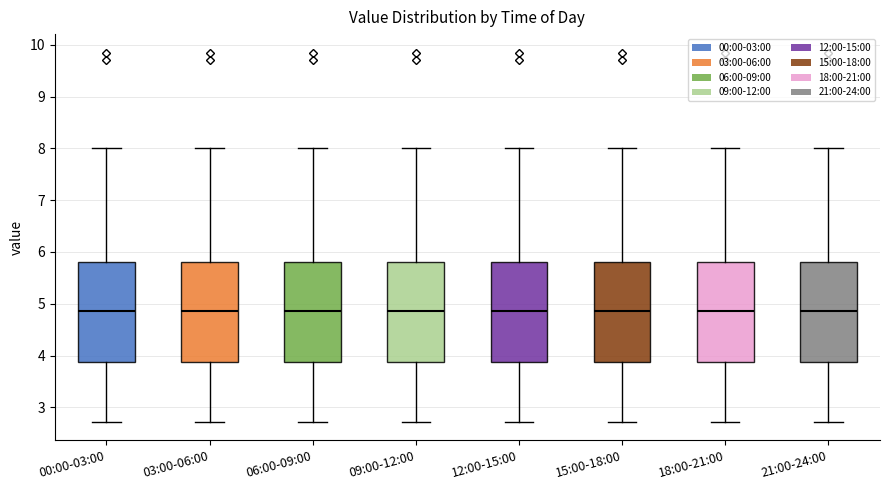

Reading left to right, read every box against the y-axis: the position of its median line, the range the box covers, and the ends of its whiskers. The values are not printed on the chart, so give them approximately, as read against the axis.

00:00-03:00: median 4.9, box 3.9 to 5.8, whiskers 2.7 to 8.0
03:00-06:00: median 4.9, box 3.9 to 5.8, whiskers 2.7 to 8.0
06:00-09:00: median 4.9, box 3.9 to 5.8, whiskers 2.7 to 8.0
09:00-12:00: median 4.9, box 3.9 to 5.8, whiskers 2.7 to 8.0
12:00-15:00: median 4.9, box 3.9 to 5.8, whiskers 2.7 to 8.0
15:00-18:00: median 4.9, box 3.9 to 5.8, whiskers 2.7 to 8.0
18:00-21:00: median 4.9, box 3.9 to 5.8, whiskers 2.7 to 8.0
21:00-24:00: median 4.9, box 3.9 to 5.8, whiskers 2.7 to 8.0